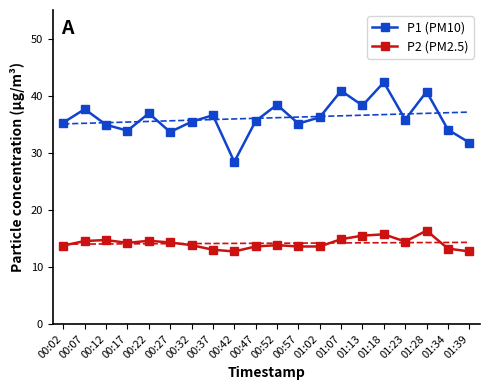

What is the difference between the maximum and minimum values in the P2 series?

3.7